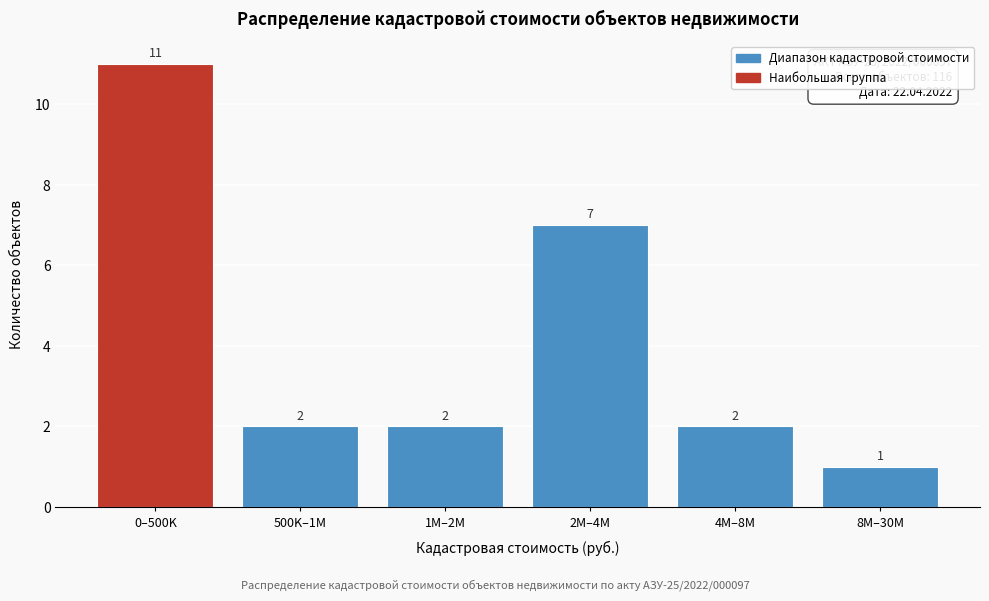

Reading left to right, list all the values displayed in this chart.

11	2	2	7	2	1